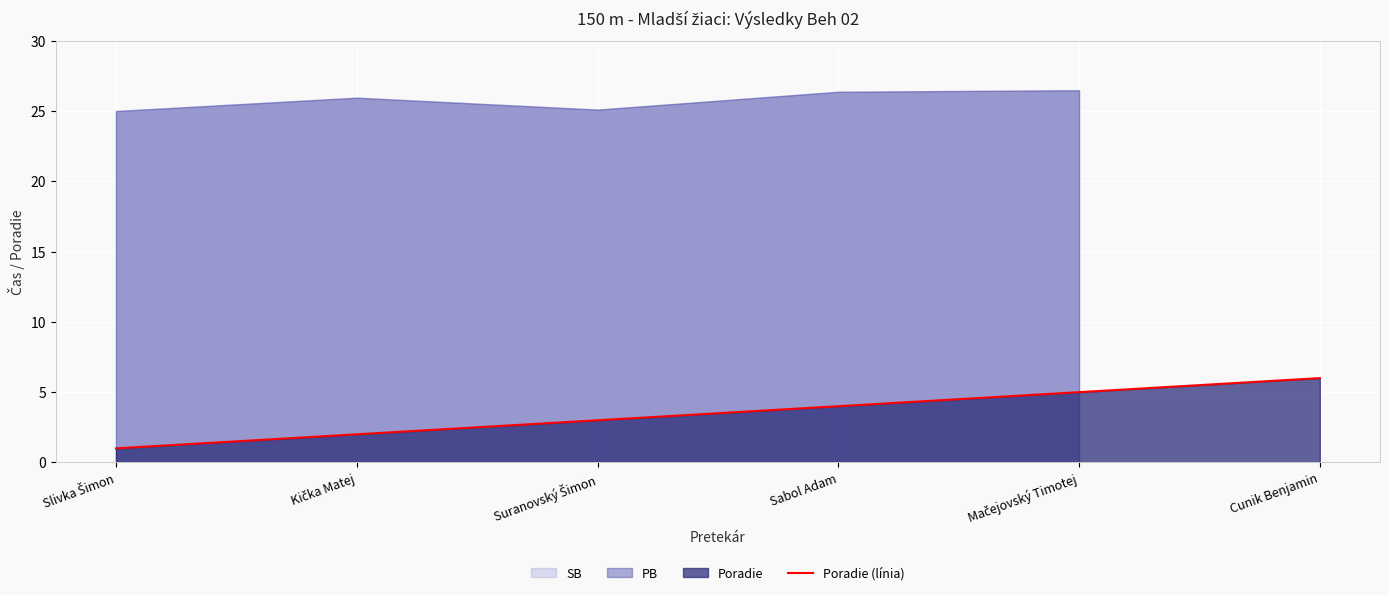

Reading left to right, what are all the values shown in this chart?

Slivka Šimon=1	Kička Matej=2	Suranovský Šimon=3	Sabol Adam=4	Mačejovský Timotej=5	Cunik Benjamin=6